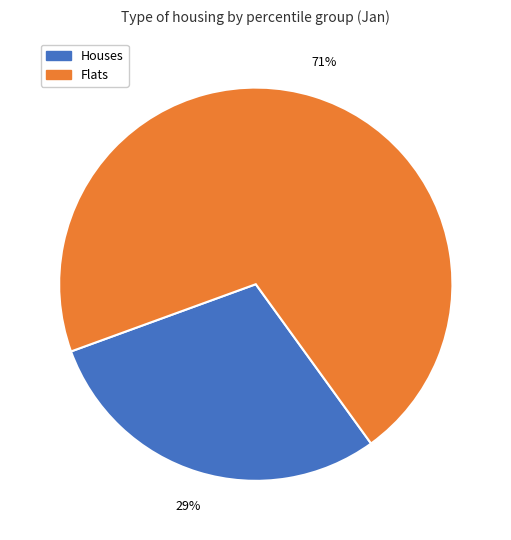

Count the number of slices in the pie.

2